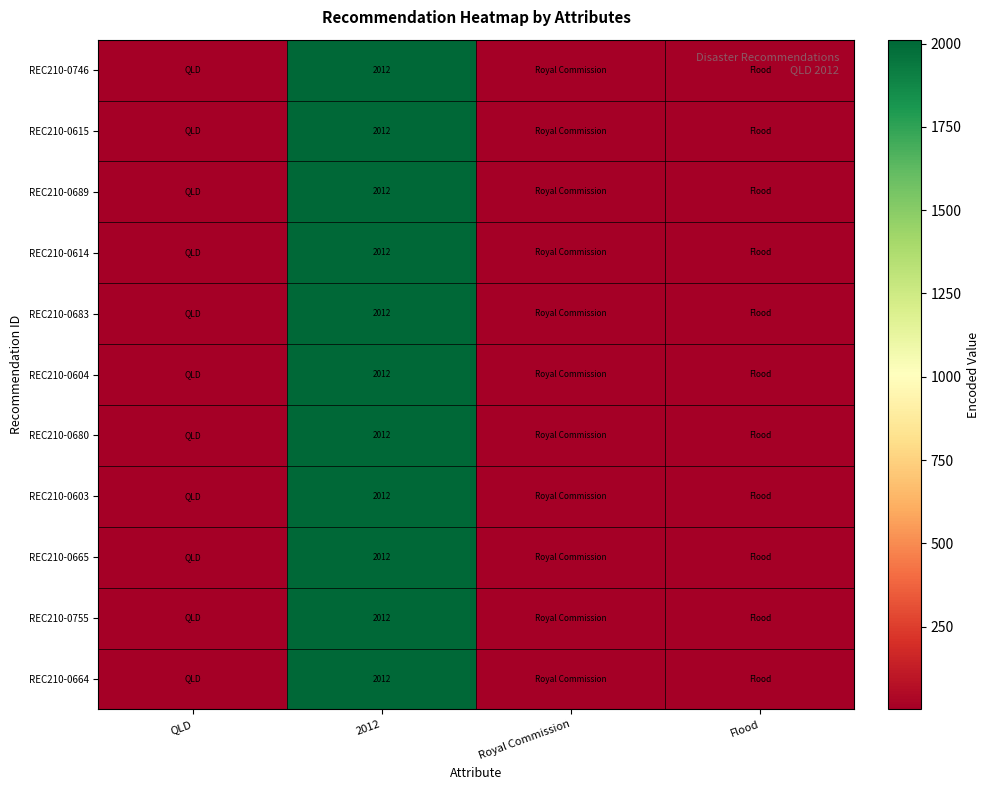

What is the total value across all series at 2012?

22132